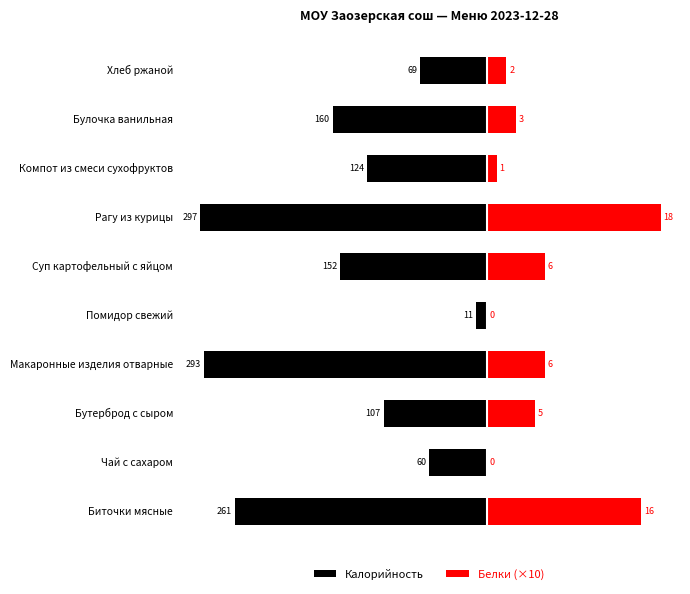

What are all the series names shown in the legend?

Калорийность, Белки (×10)